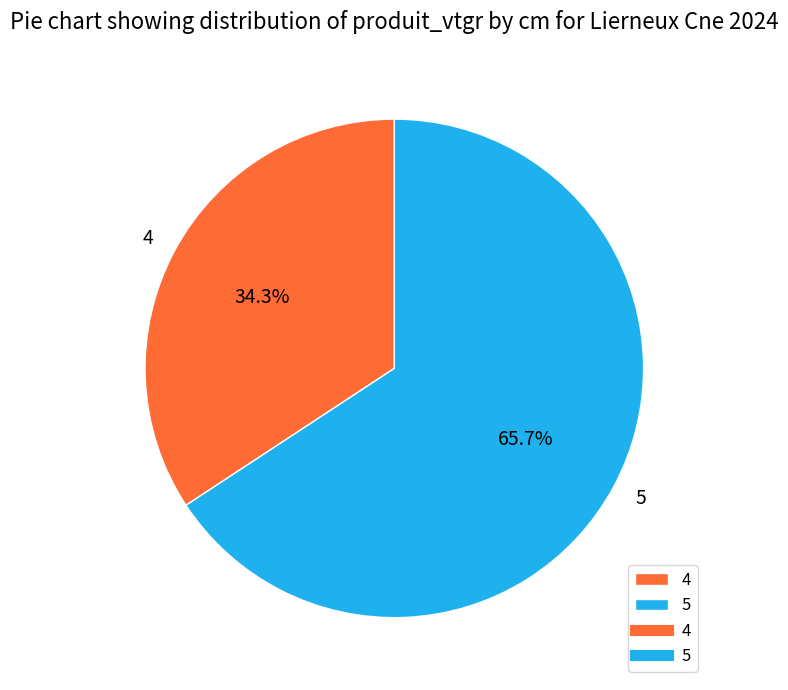

Rank the categories by value from lowest to highest.

4, 5